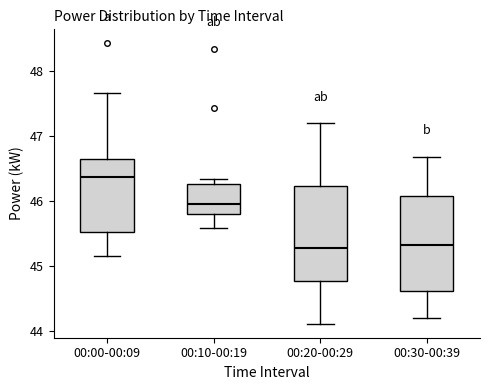

Which box's median line is the highest?

00:00-00:09